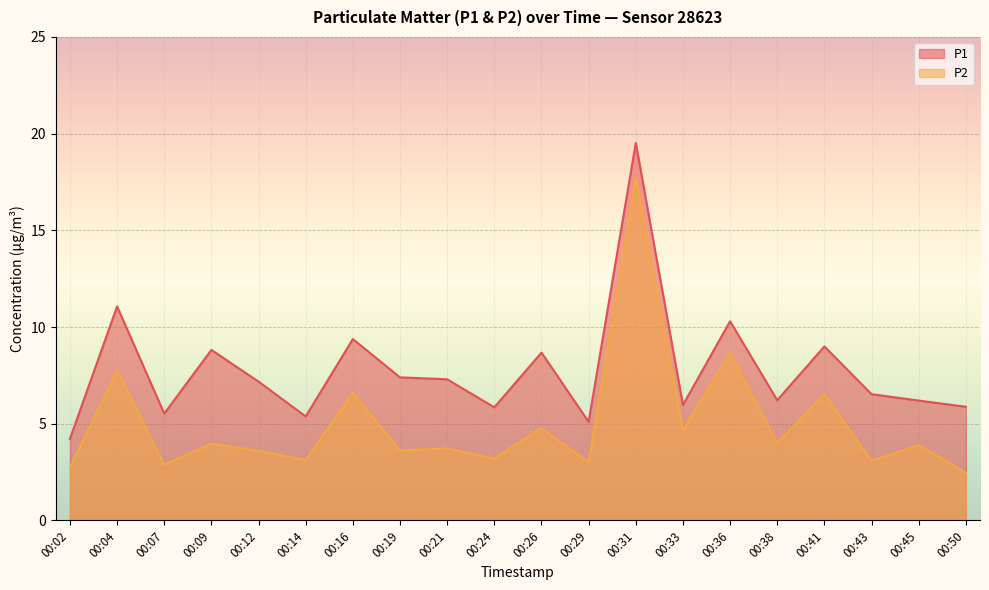

Where is the first local minimum for P1?

00:07